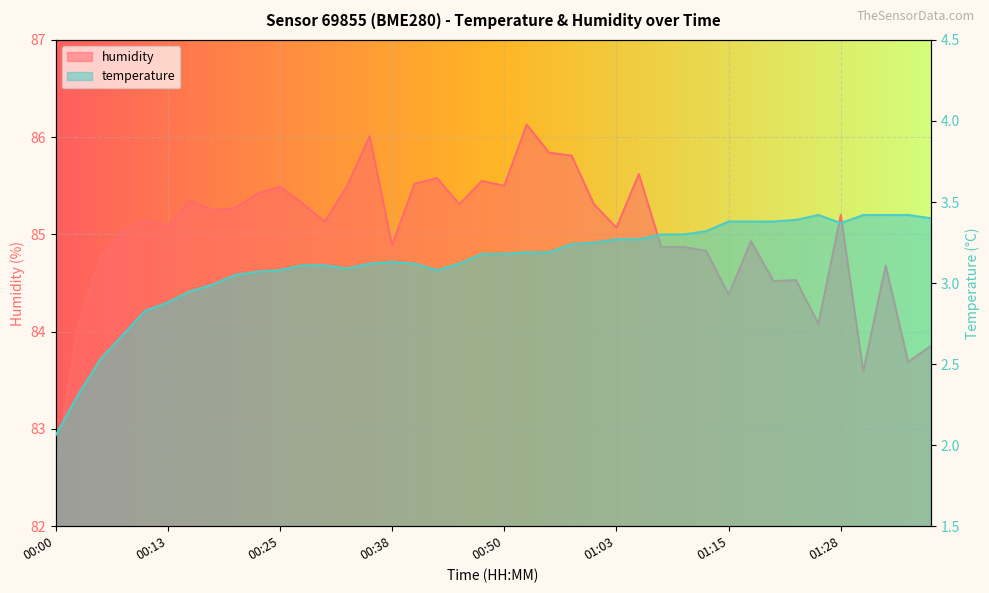

What are all the series names shown in the legend?

temperature, humidity